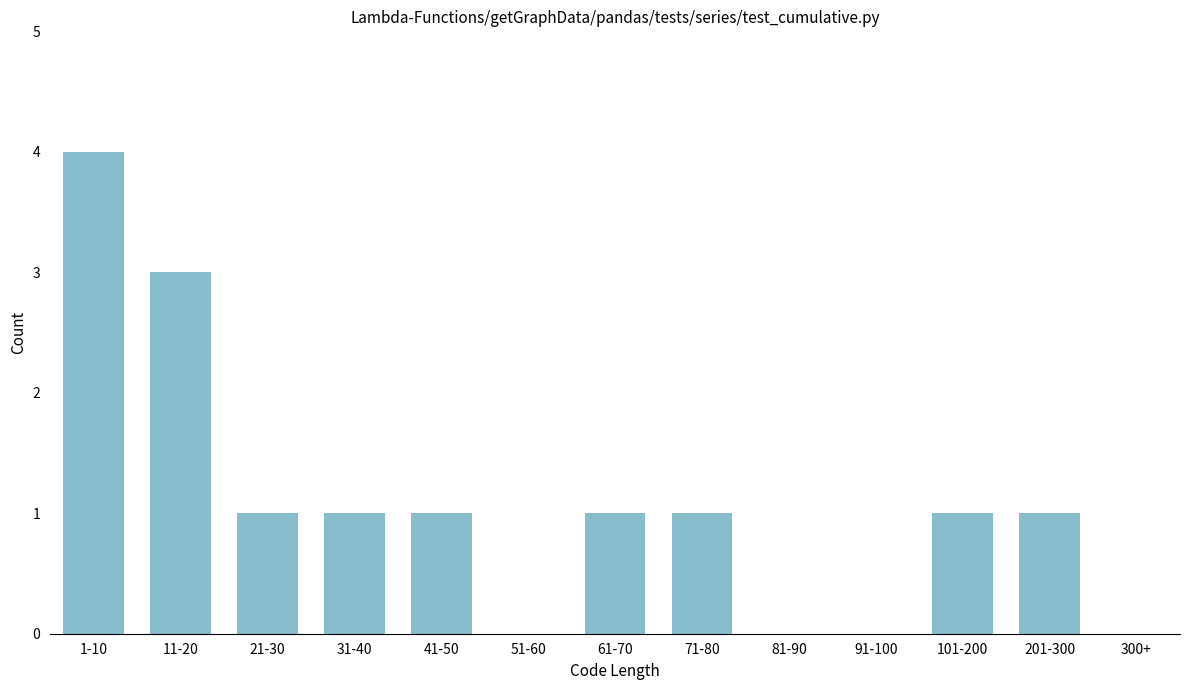

Reading left to right, transcribe all the data shown in this chart.

1-10=4	11-20=3	21-30=1	31-40=1	41-50=1	51-60=0	61-70=1	71-80=1	81-90=0	91-100=0	101-200=1	201-300=1	300+=0